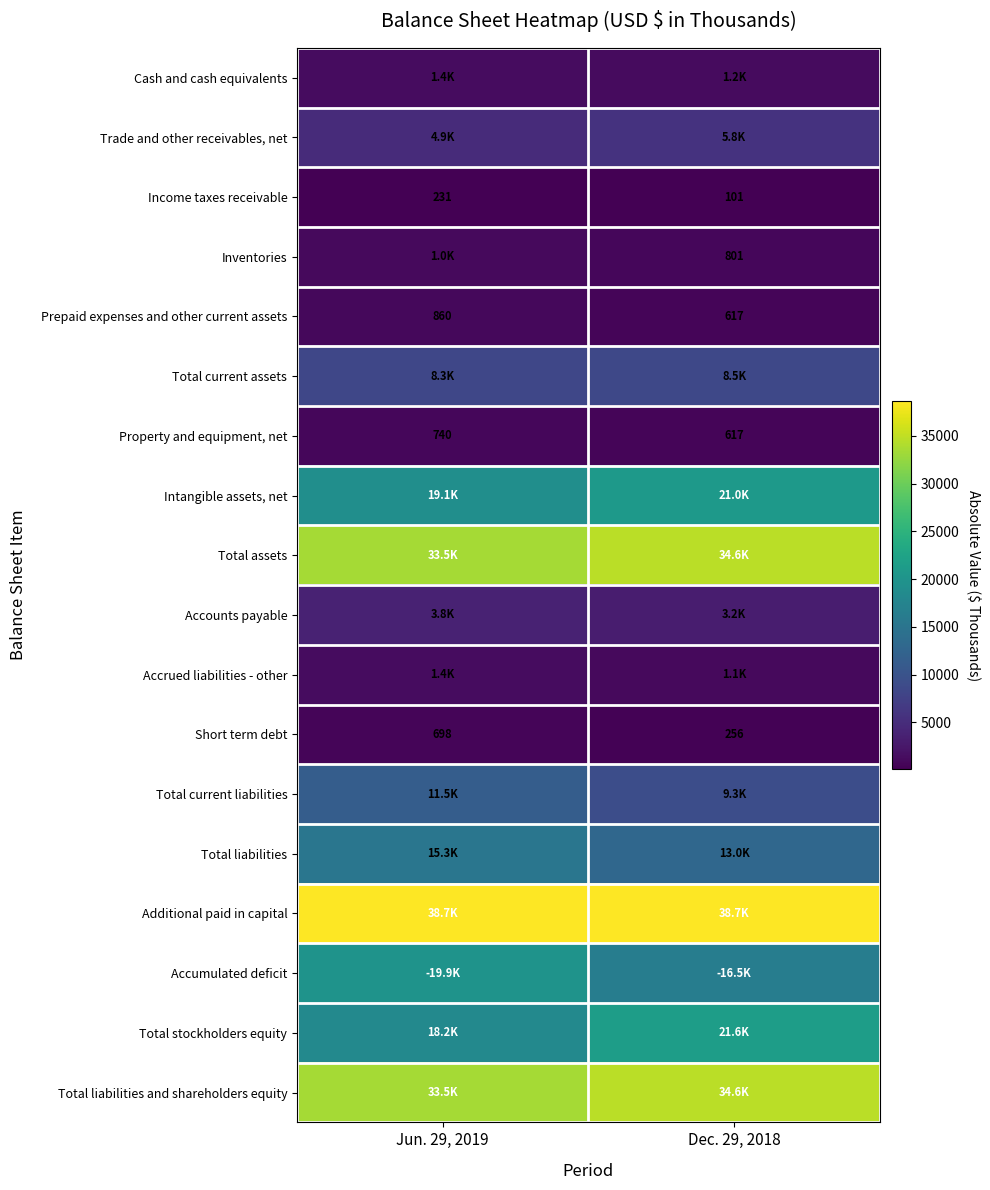

What is the difference between the maximum and minimum values in the Short term debt series?

442